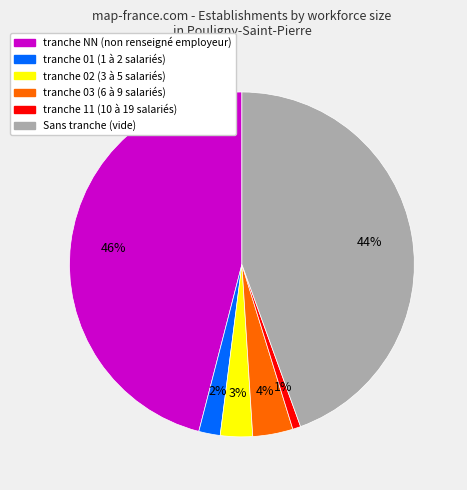

Is there any slice that represents more than half of the pie?

No